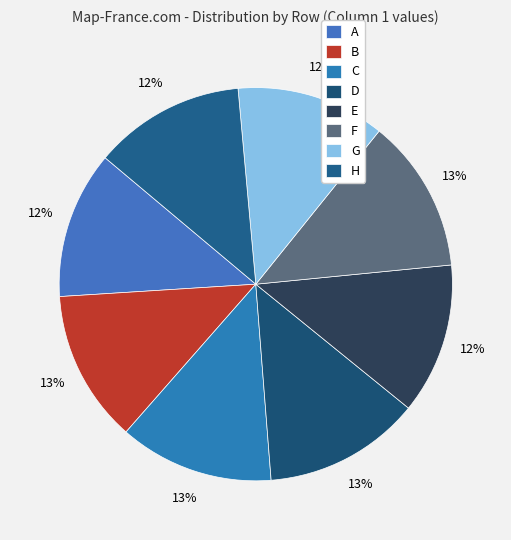

How many slices are in this pie chart?

8